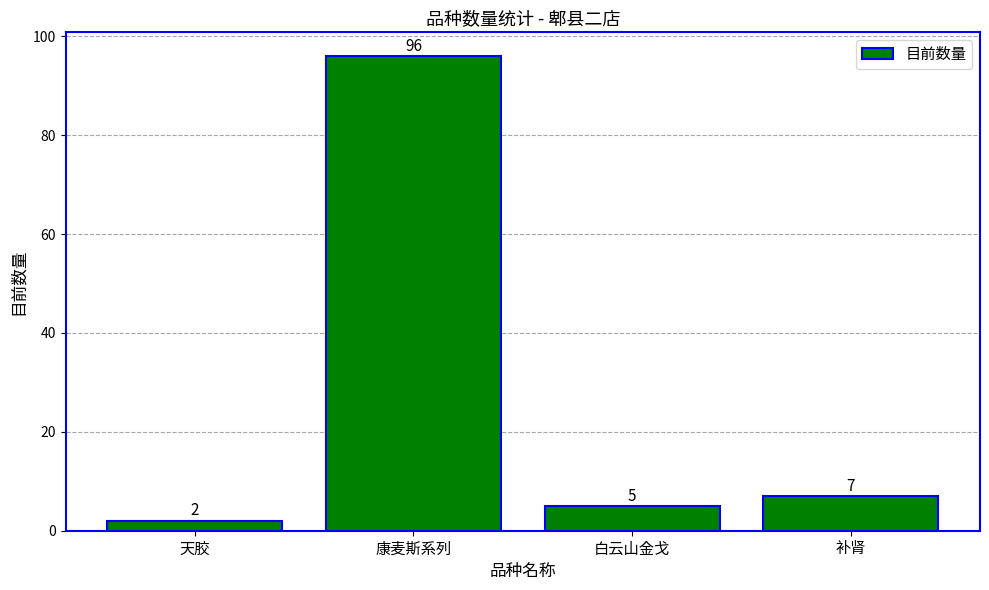

Reading left to right, extract all data points from this chart.

2	96	5	7